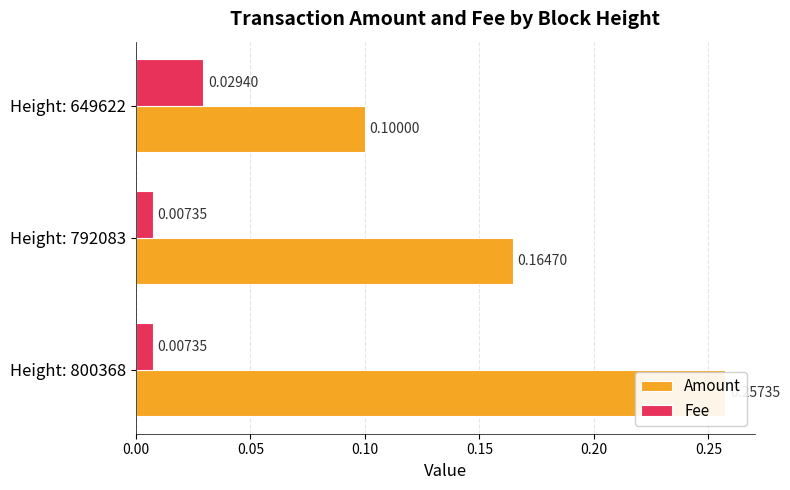

Which series has the largest range (max minus min)?

Amount